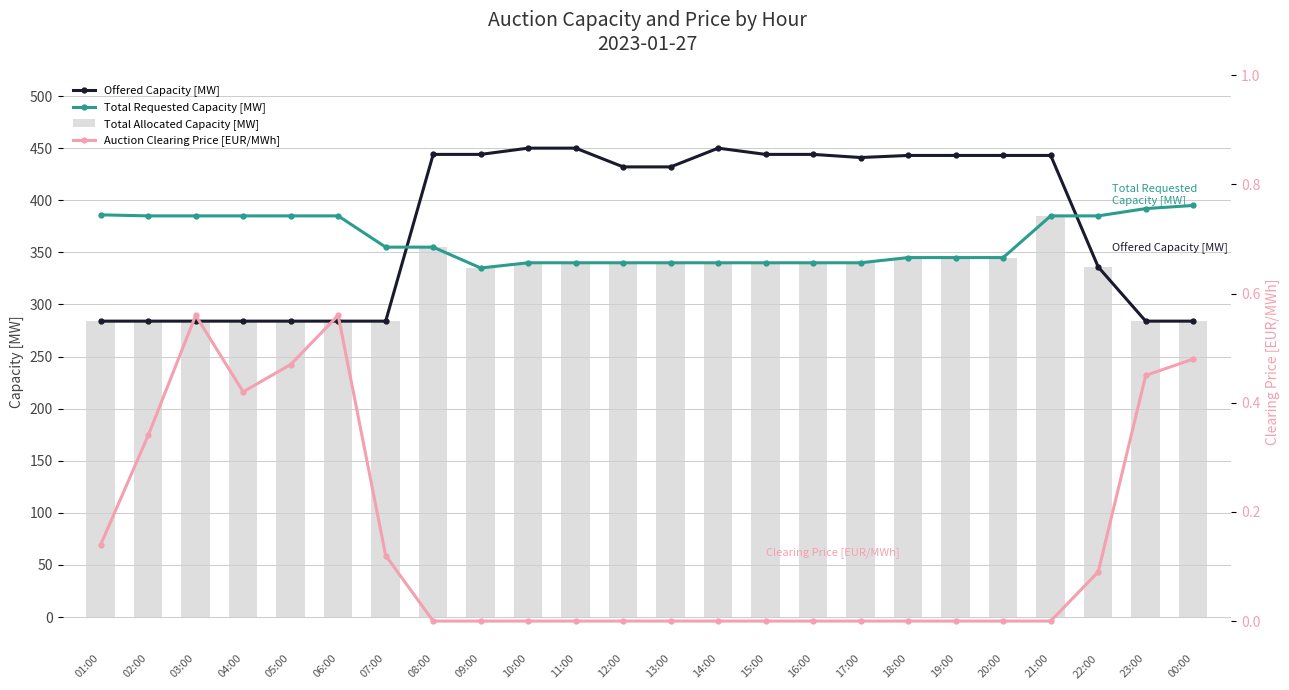

What is the label of the 20th bar from the left?

20:00